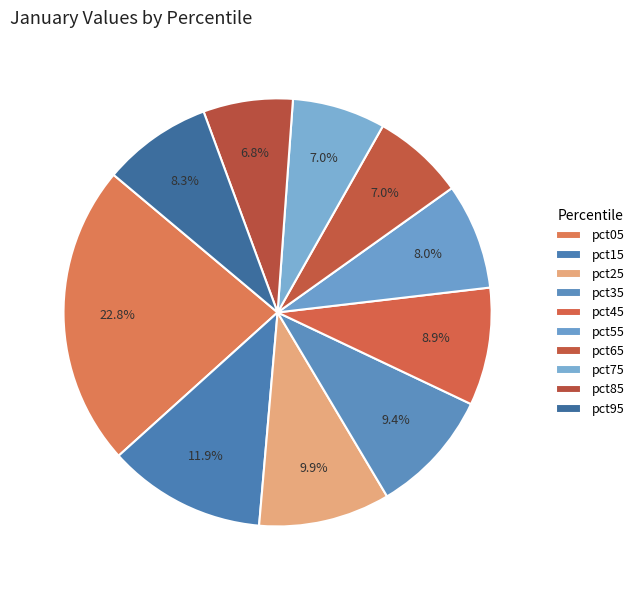

Count the number of slices in the pie.

10